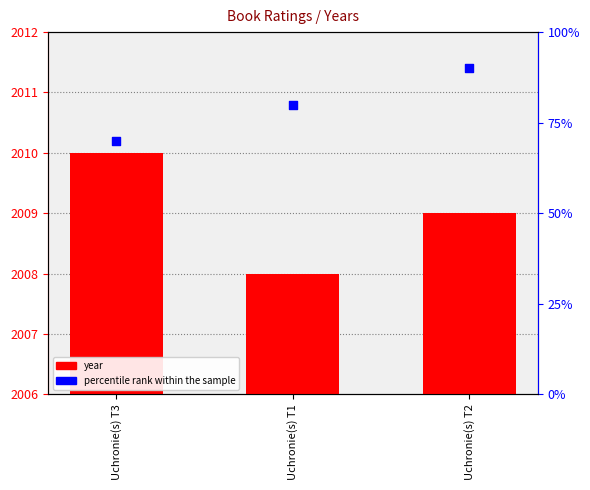

Which series has the largest Y range (max minus min)?

percentile rank within the sample